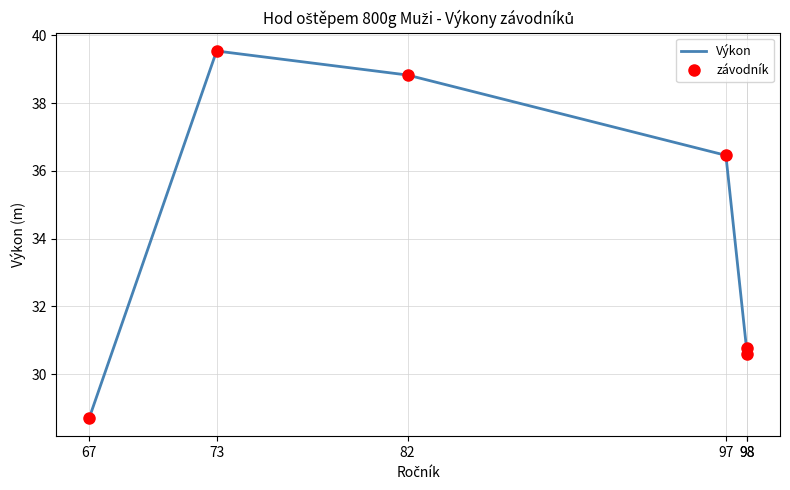

Does the chart have visible grid lines?

Yes